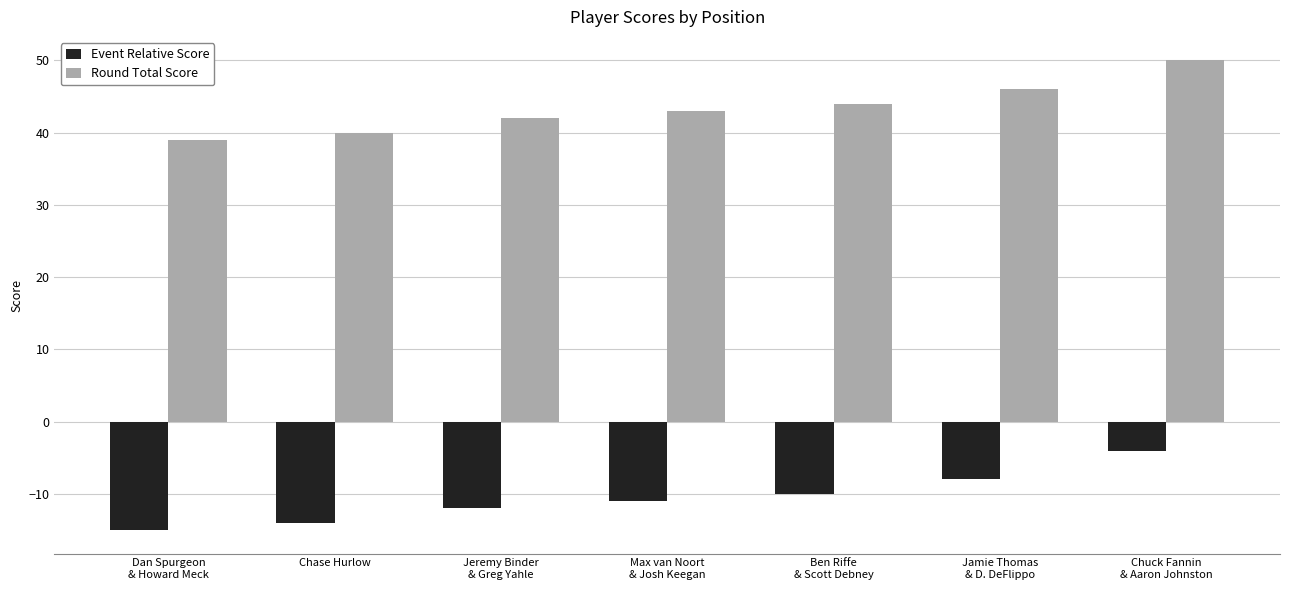

What position from the left is Dan Spurgeon
& Howard Meck?

1